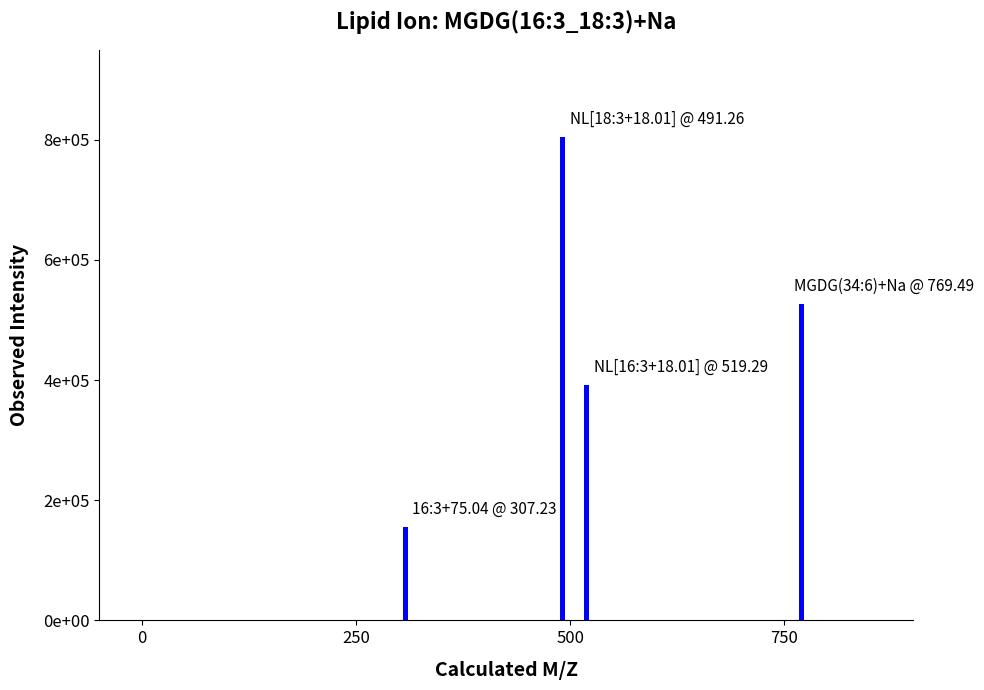

What is the smallest value displayed?

155000